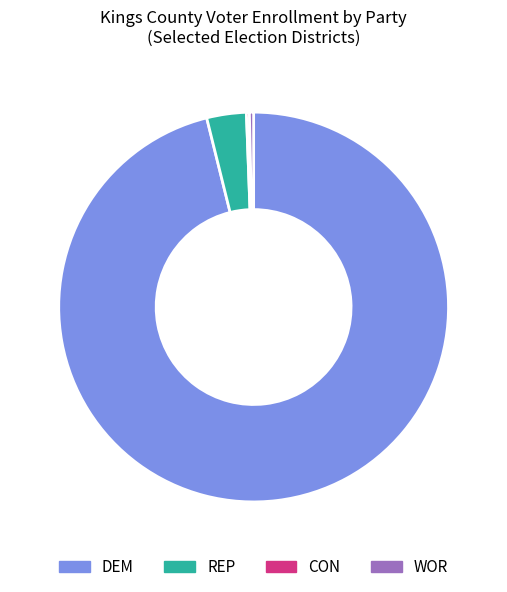

Is there a majority slice in this chart?

Yes